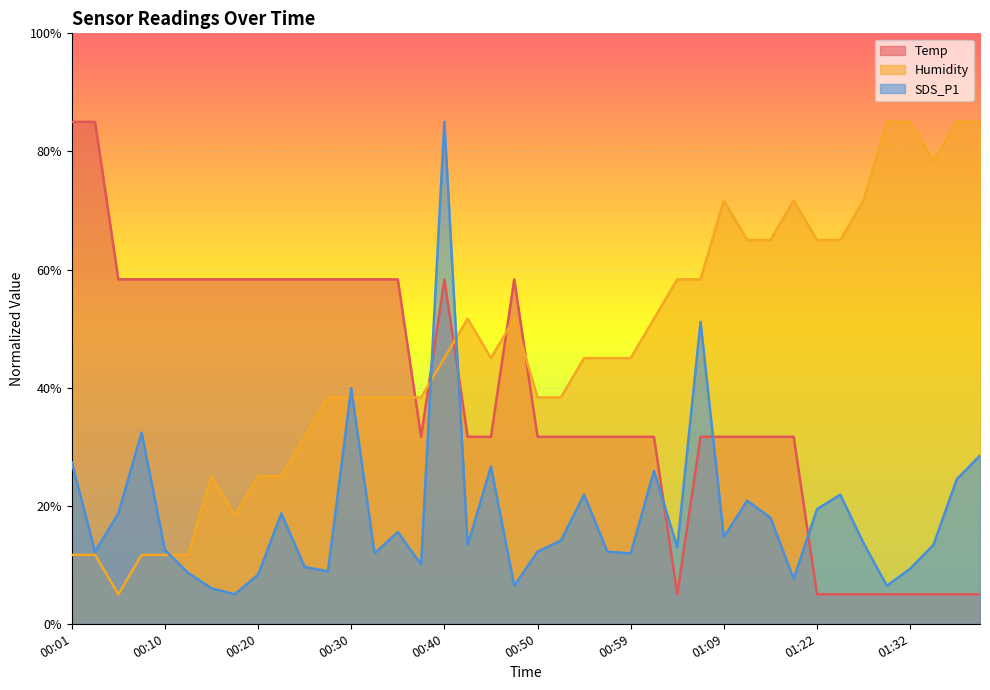

What are all the series names shown in the legend?

Temp, Humidity, SDS_P1